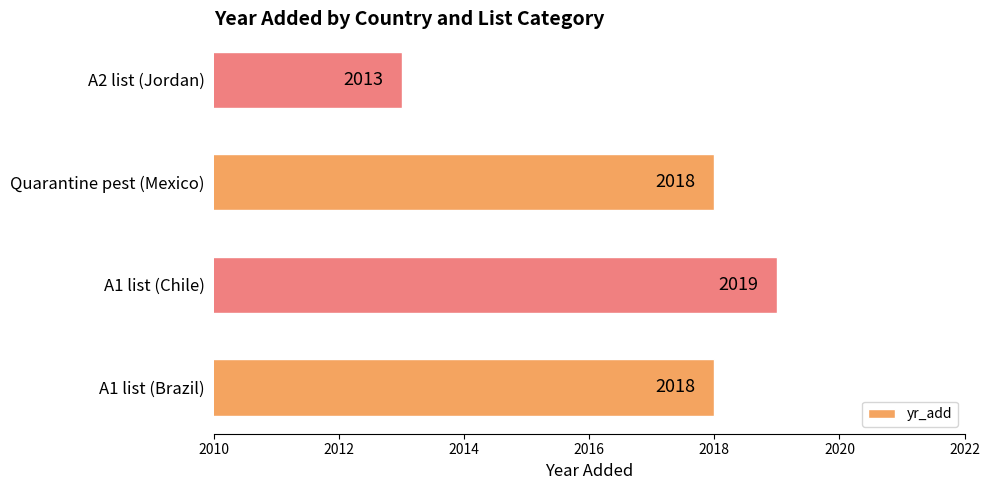

Approximately how many times larger is the value at Quarantine pest (Mexico) compared to A1 list (Brazil)?

1.0